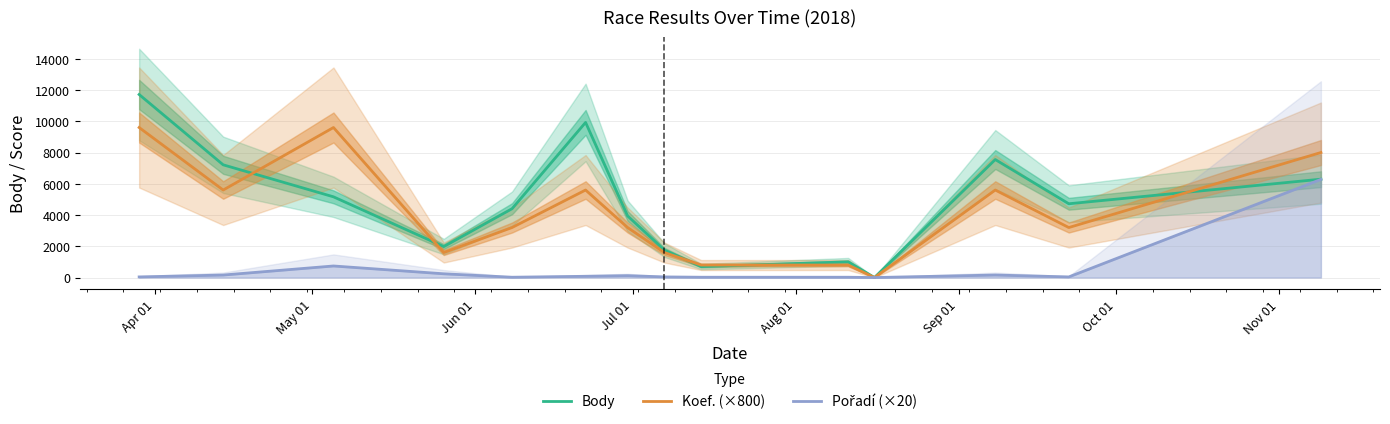

Which series has the largest range (max minus min)?

Body